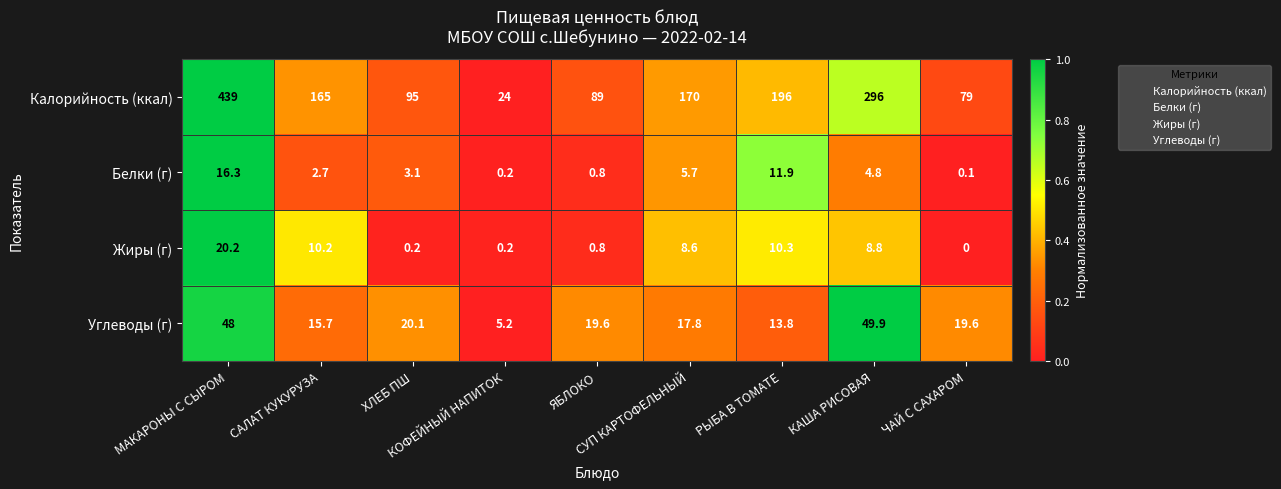

What is the highest value of the Жиры (г) series?

20.2